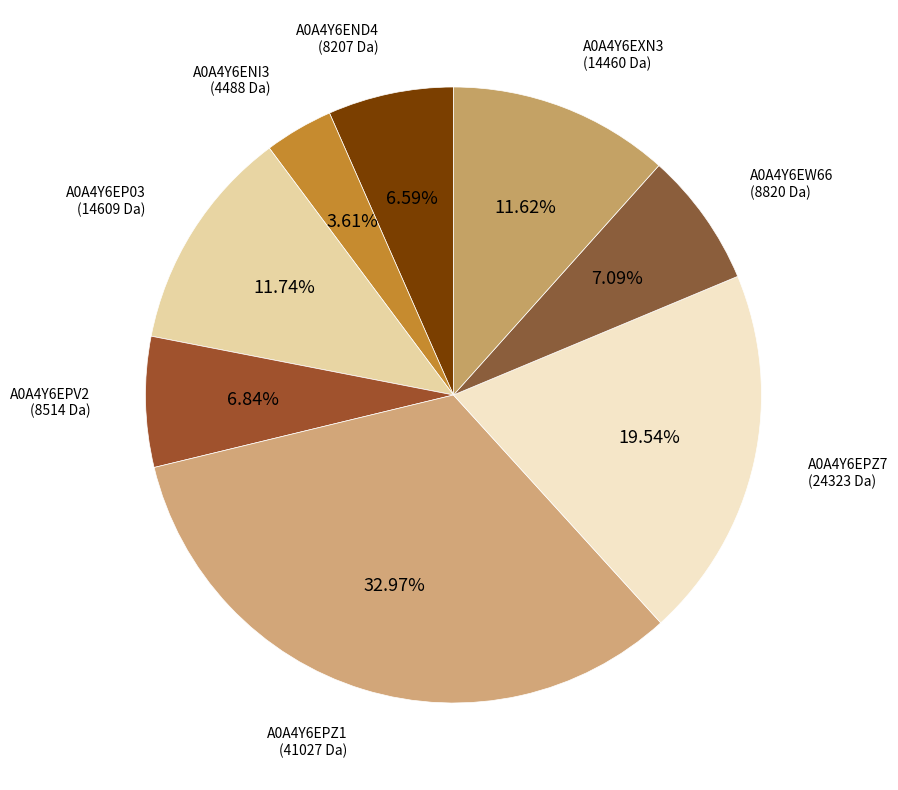

What percentage is the A0A4Y6EXN3 slice, to the nearest percent?

12%